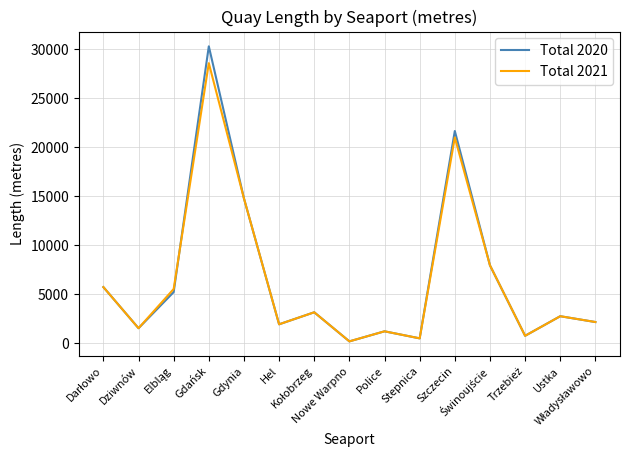

Which series has the largest range (max minus min)?

Total 2020